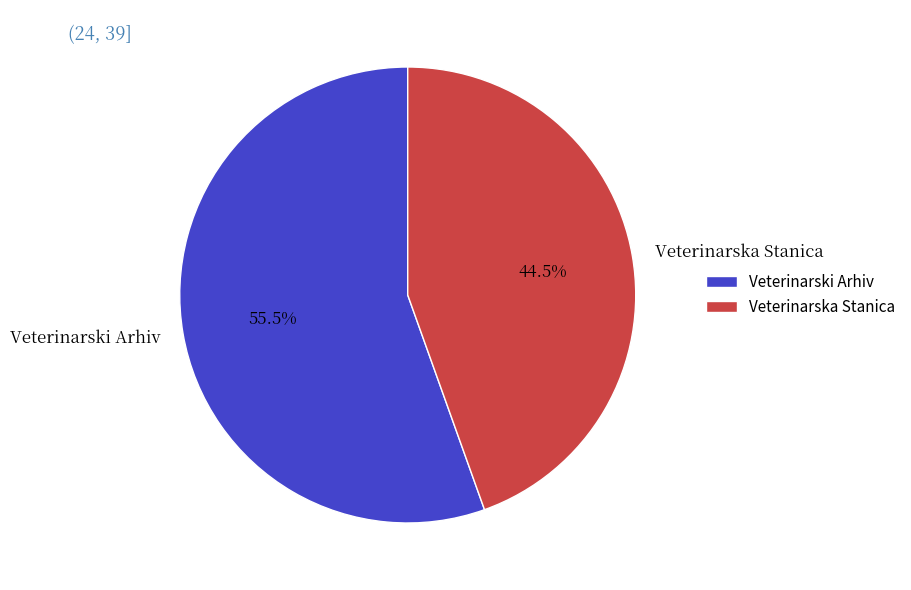

Which has a higher value, Veterinarska Stanica or Veterinarski Arhiv?

Veterinarski Arhiv